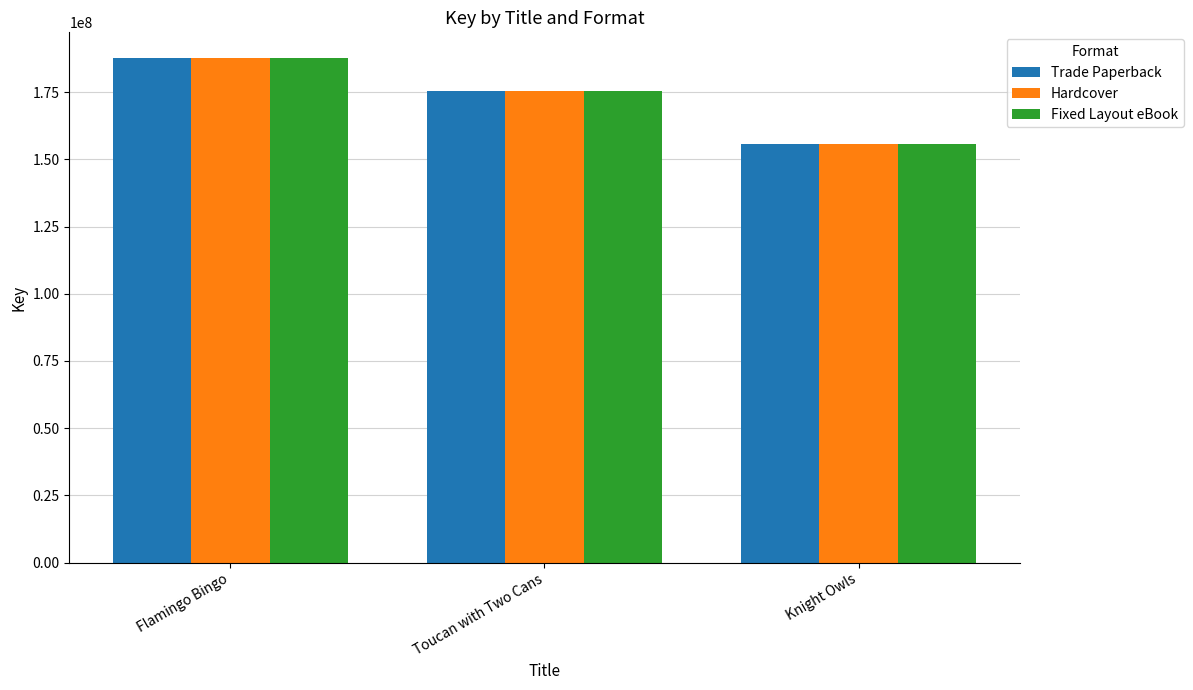

Reading left to right, list all the values displayed in this chart.

Trade Paperback: 187851651	175428196	155873217
Hardcover: 187851651	175428196	155873217
Fixed Layout eBook: 187851651	175428196	155873217